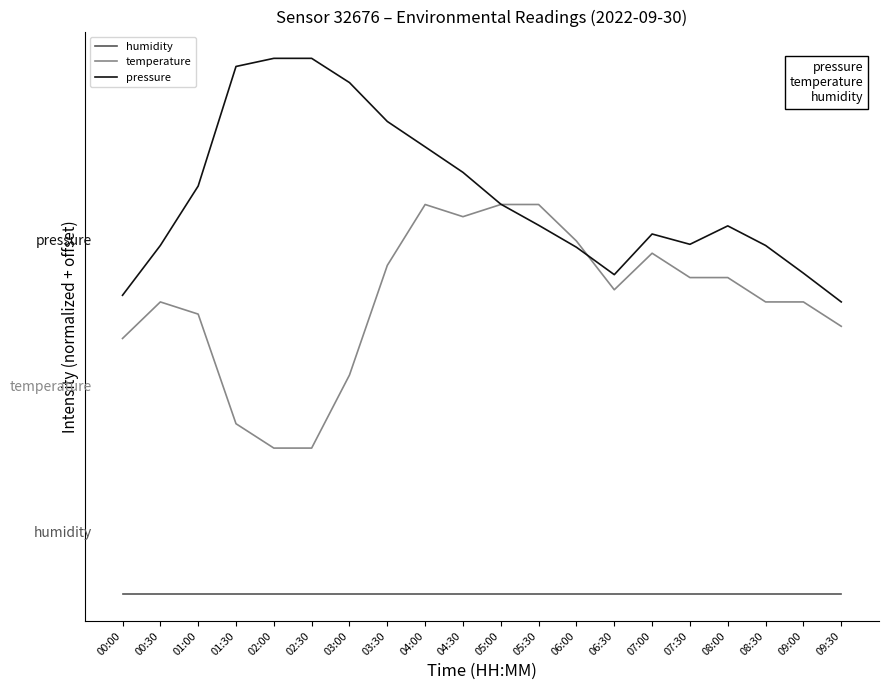

What is the label of the 7th point from the right?

06:30